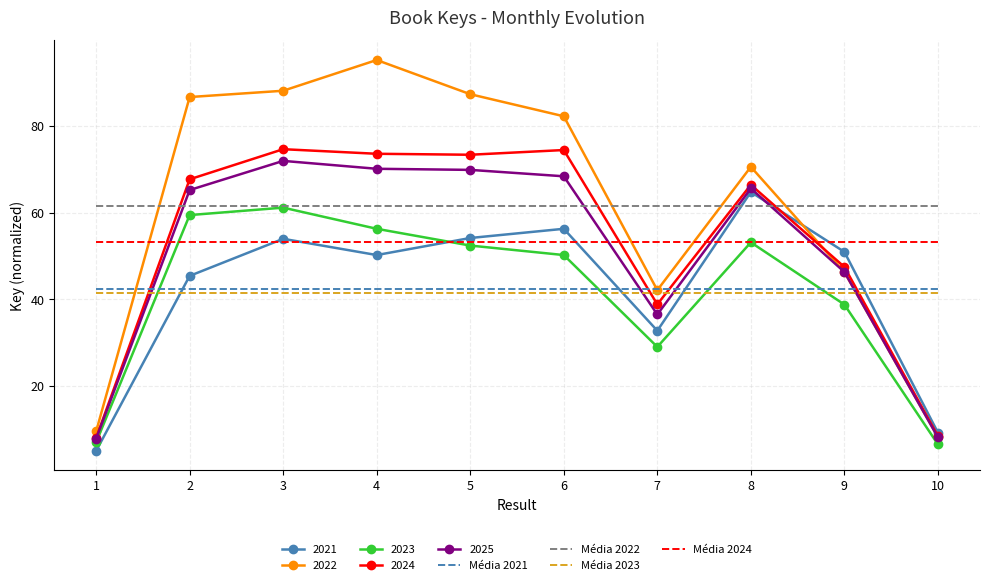

What value does the Média 2022 series have at 4?

61.7